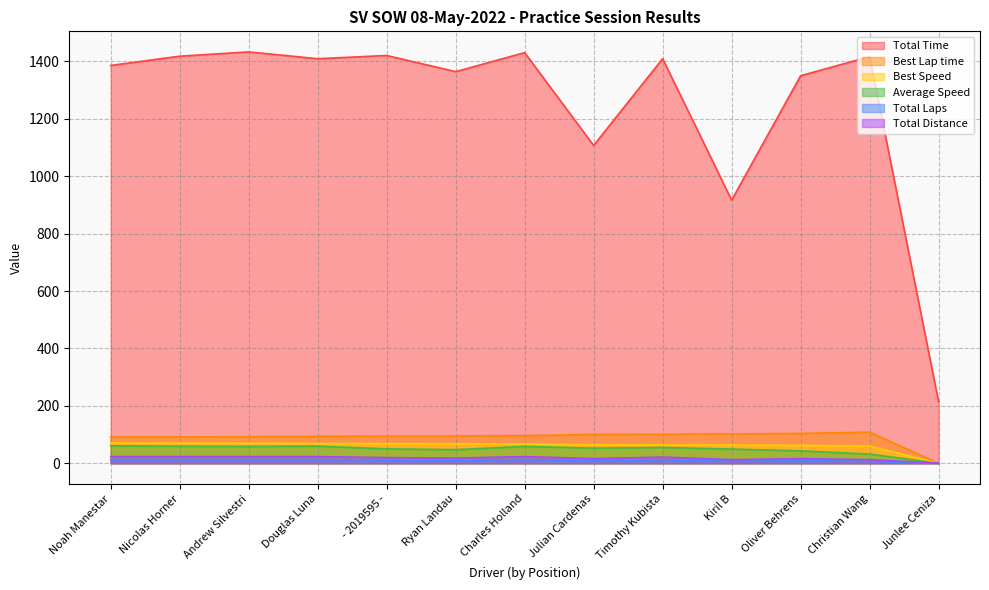

Count the number of categories in the chart.

13